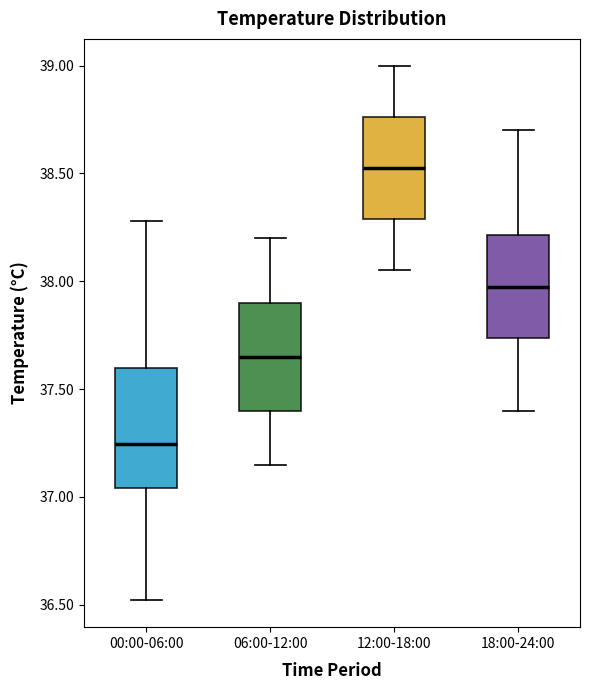

Which box has the lowest median line?

00:00-06:00